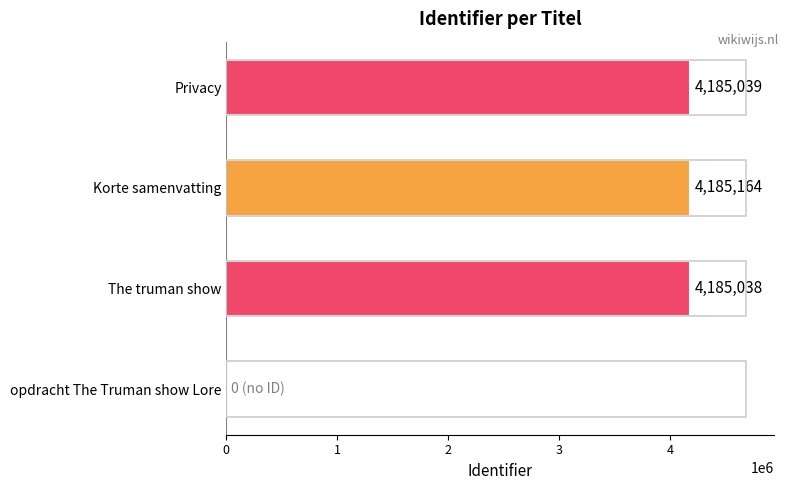

Is it true that the value at The truman show is 4185038?

True